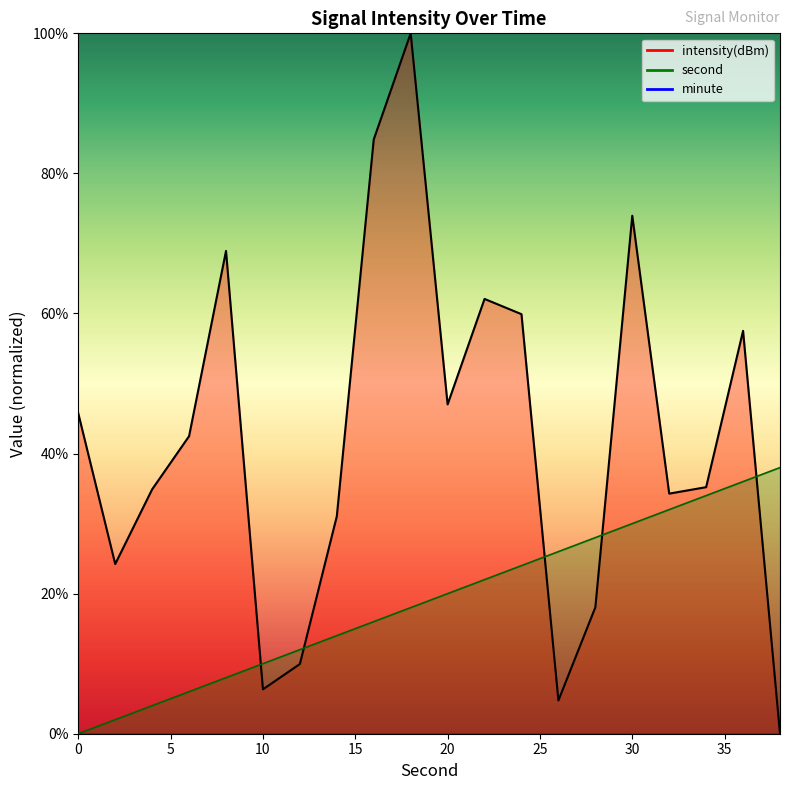

Between 4 and 26, which series saw the biggest shift?

intensity(dBm)